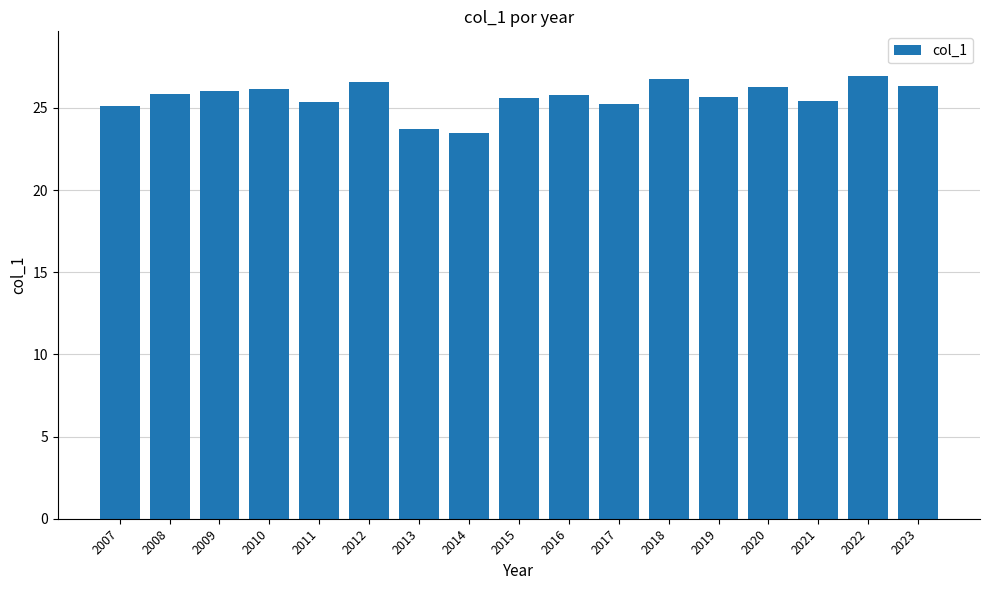

What is the difference between the values at 2017 and 2010?

0.9